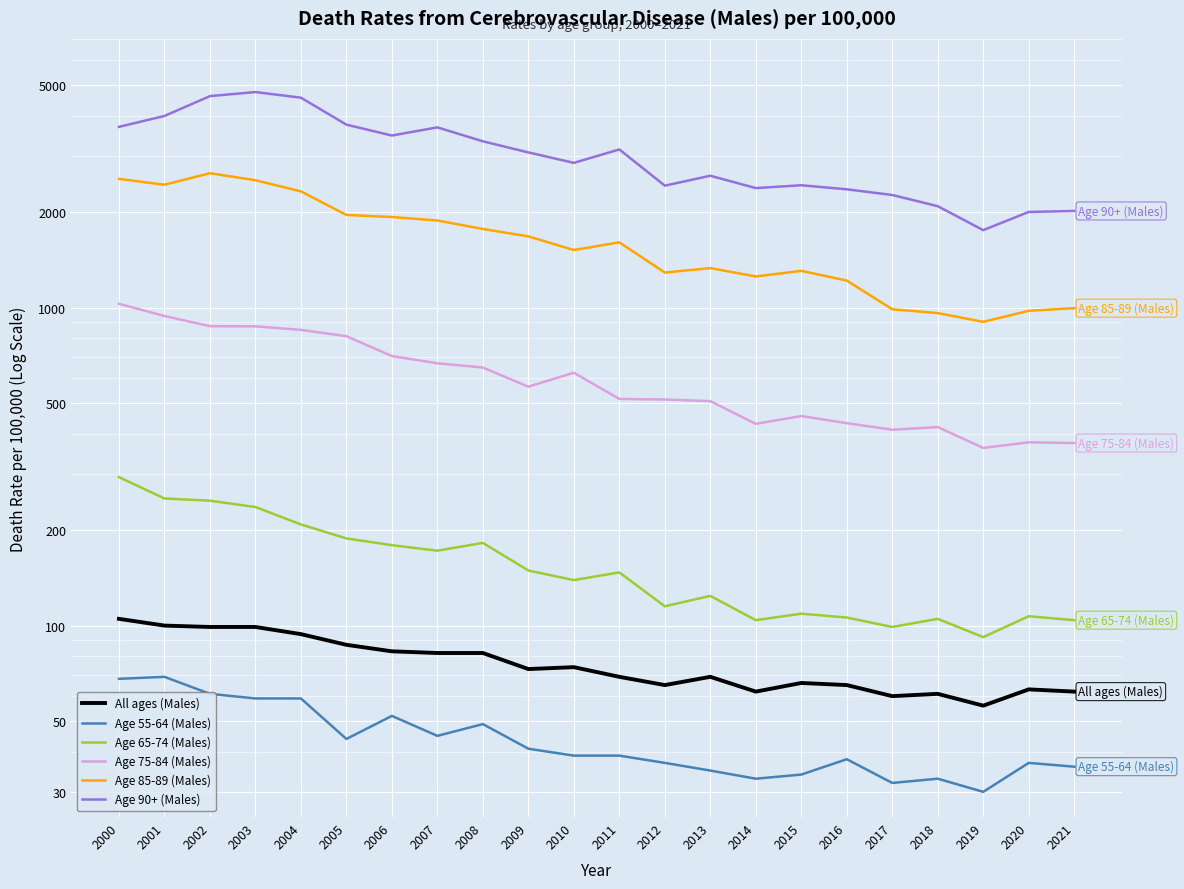

How many data points in Age 75-84 (Males) are above 564?

10